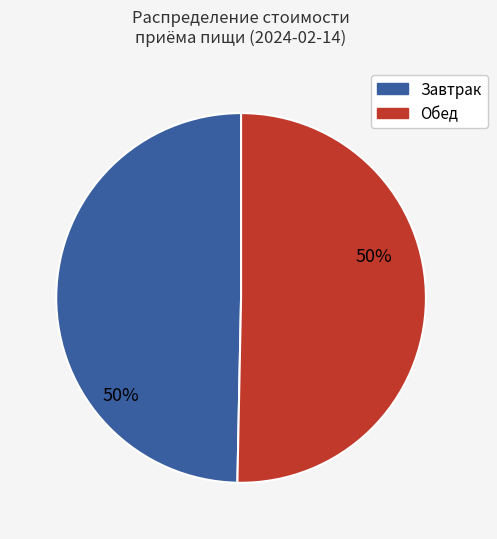

To the nearest percent, what is the average slice percentage?

50%